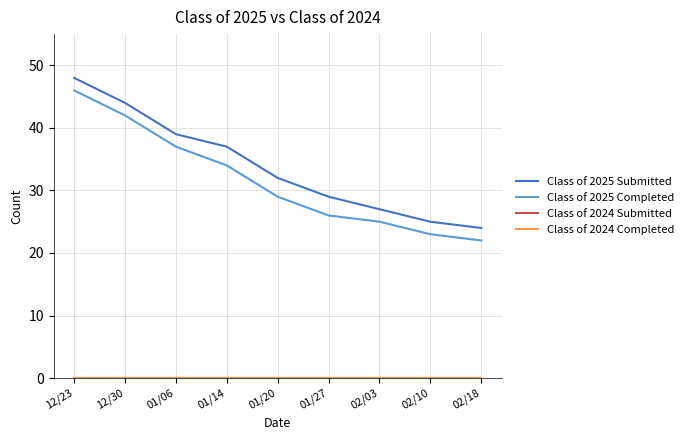

True or false: Class of 2025 Completed and Class of 2025 Submitted intersect in this chart.

False